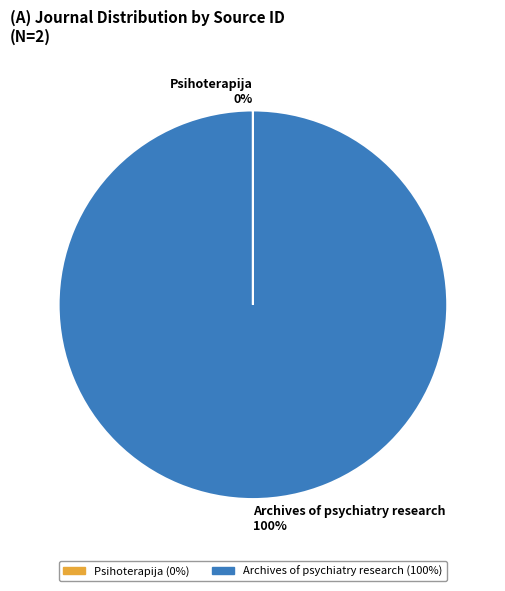

To the nearest percent, what portion does Archives of psychiatry research represent?

100%